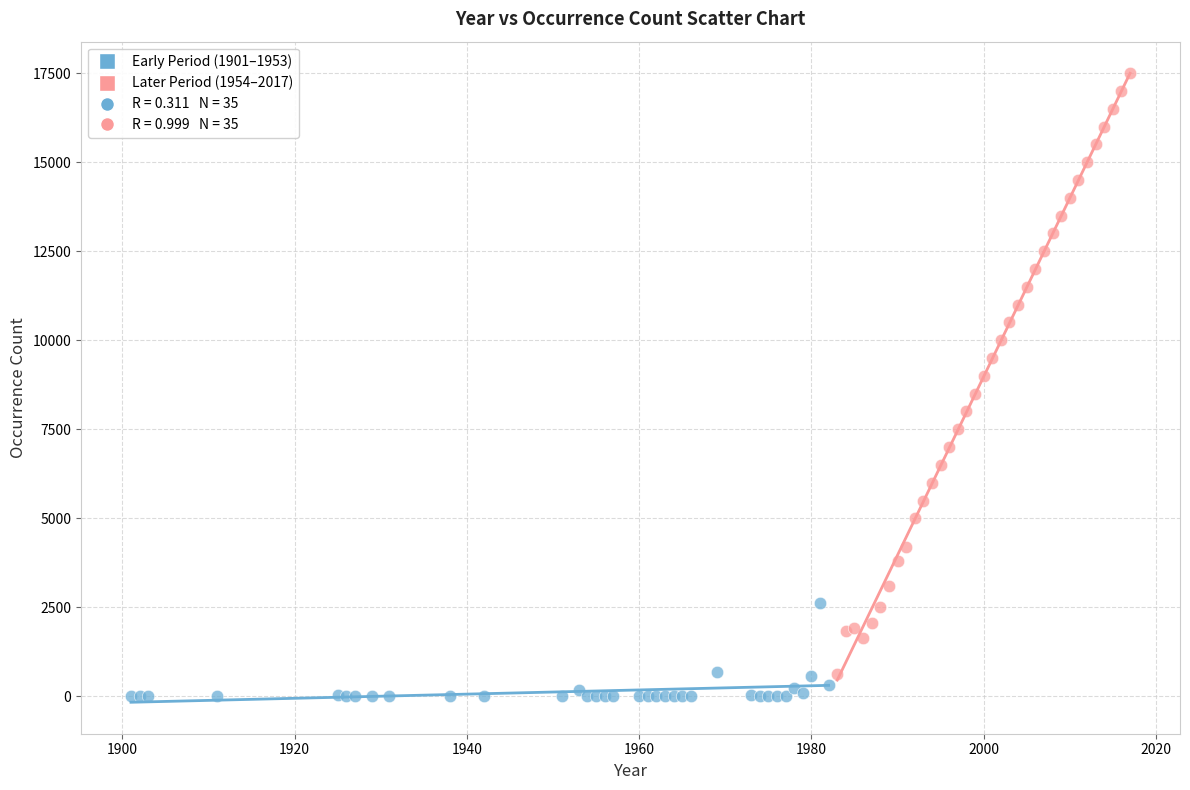

Which series has the widest spread of Y values?

Later Period (1954–2017)